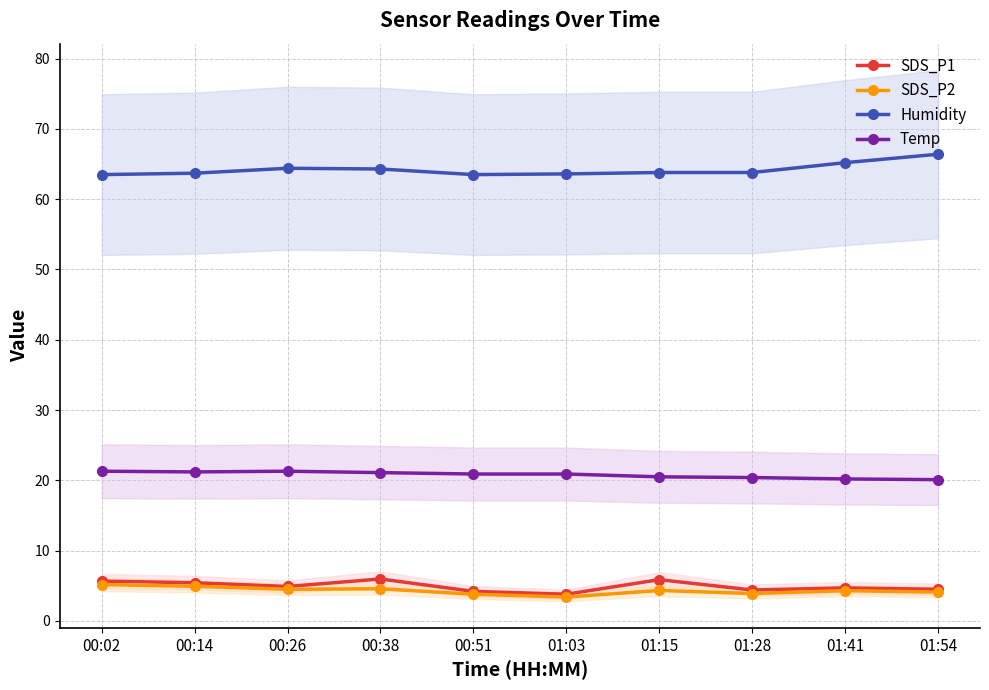

What position from the left is 01:15?

7